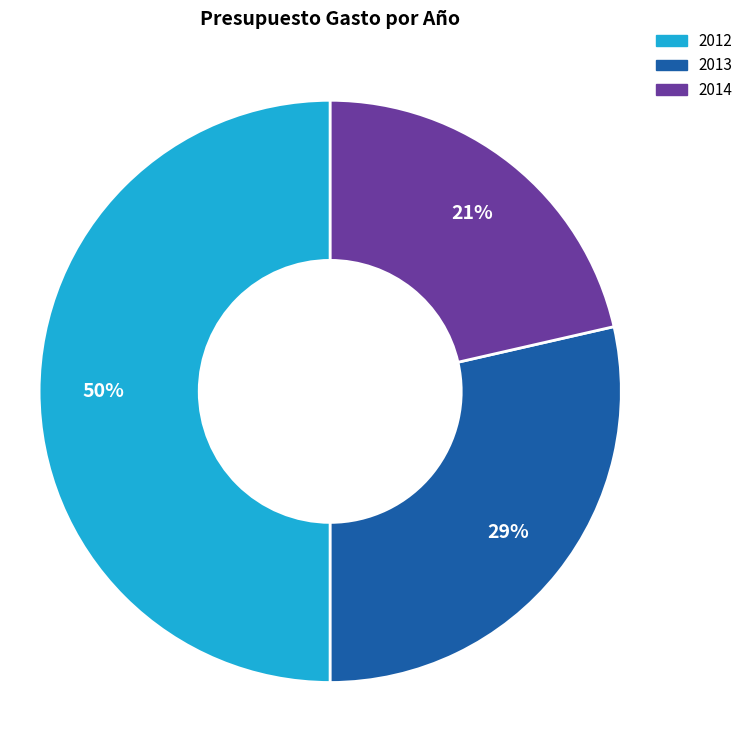

Count the number of slices in the pie.

3